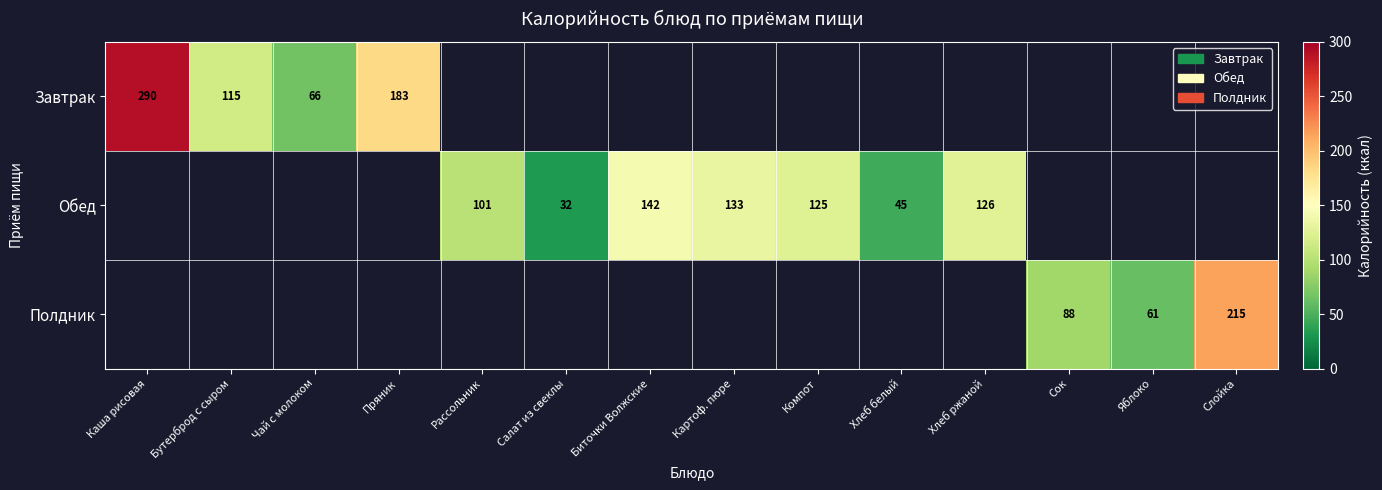

True or false: Завтрак has a value of 115 at Бутерброд с сыром.

True